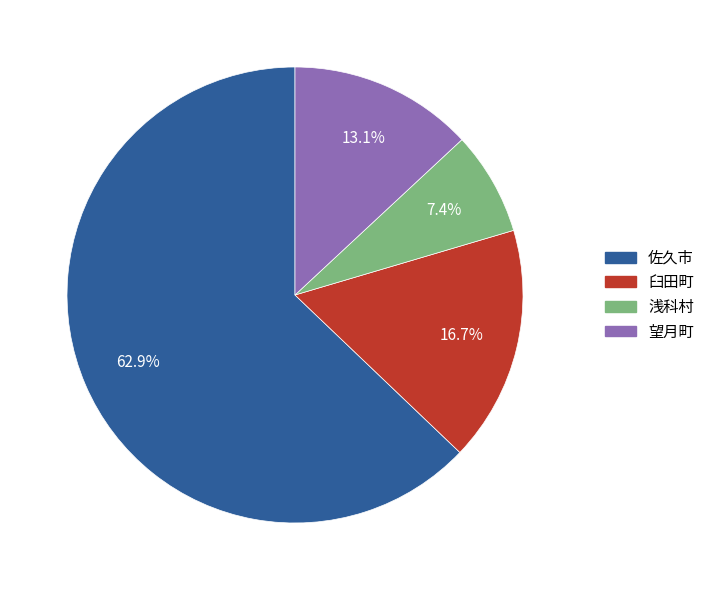

What is the ratio of the value at 浅科村 to the value at 望月町?

0.6